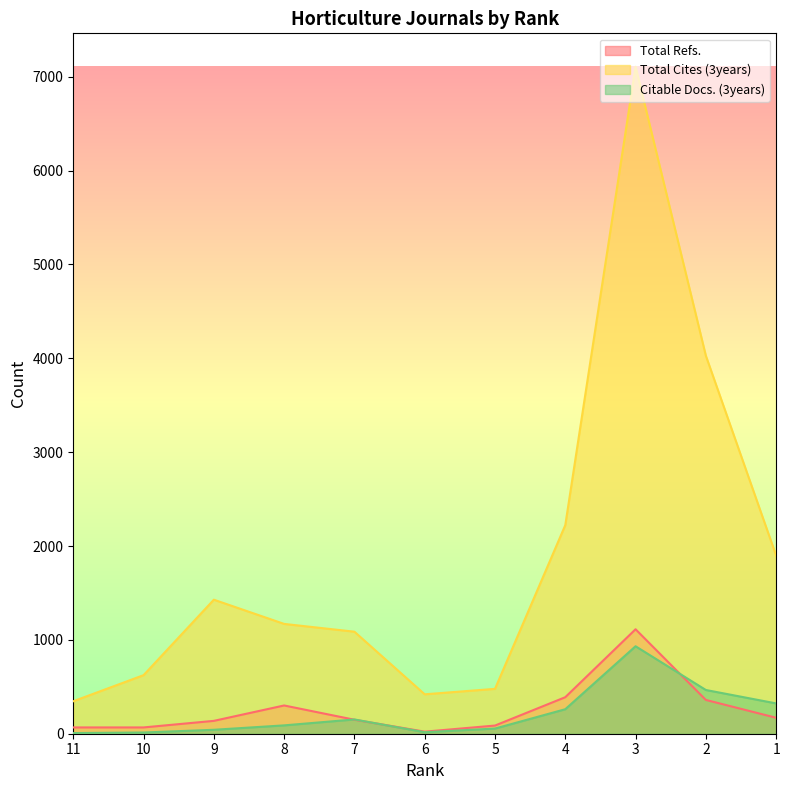

What is the minimum value shown in the chart?

7